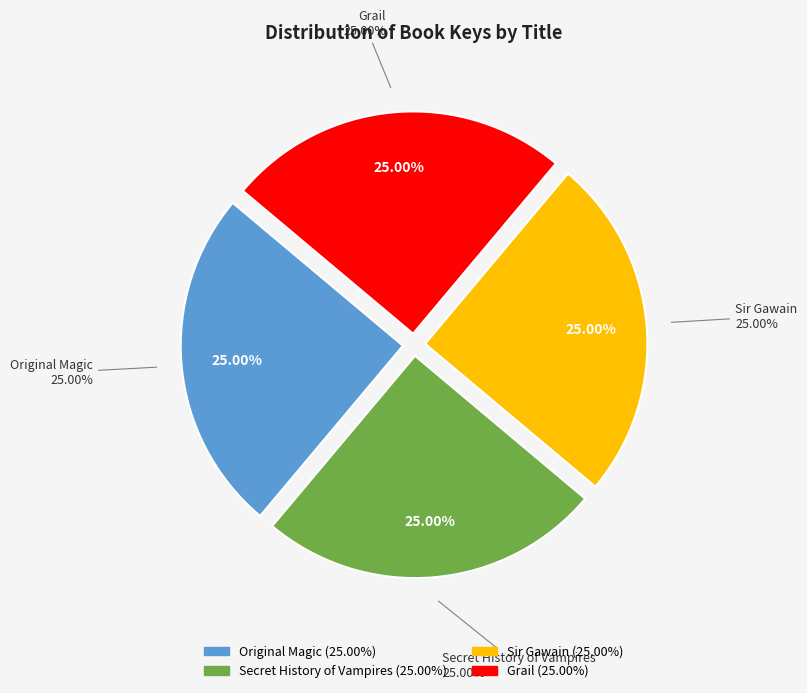

How much of the chart is everything except Secret History of Vampires?

75.0%